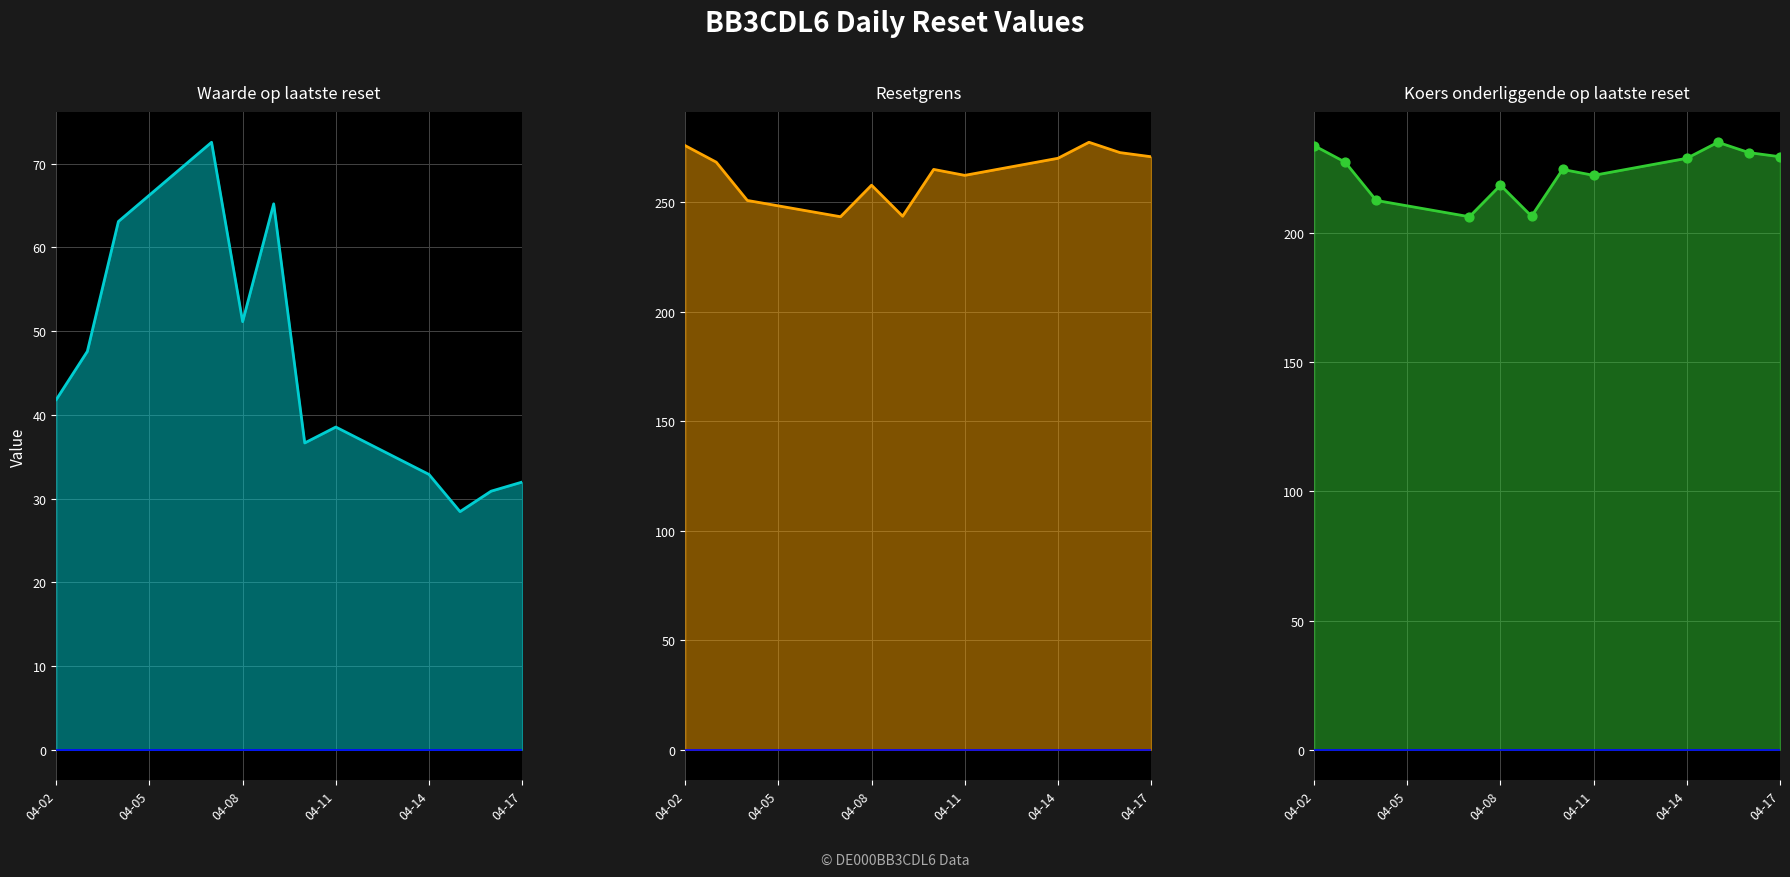

At how many categories does at least one series exceed 119?

12